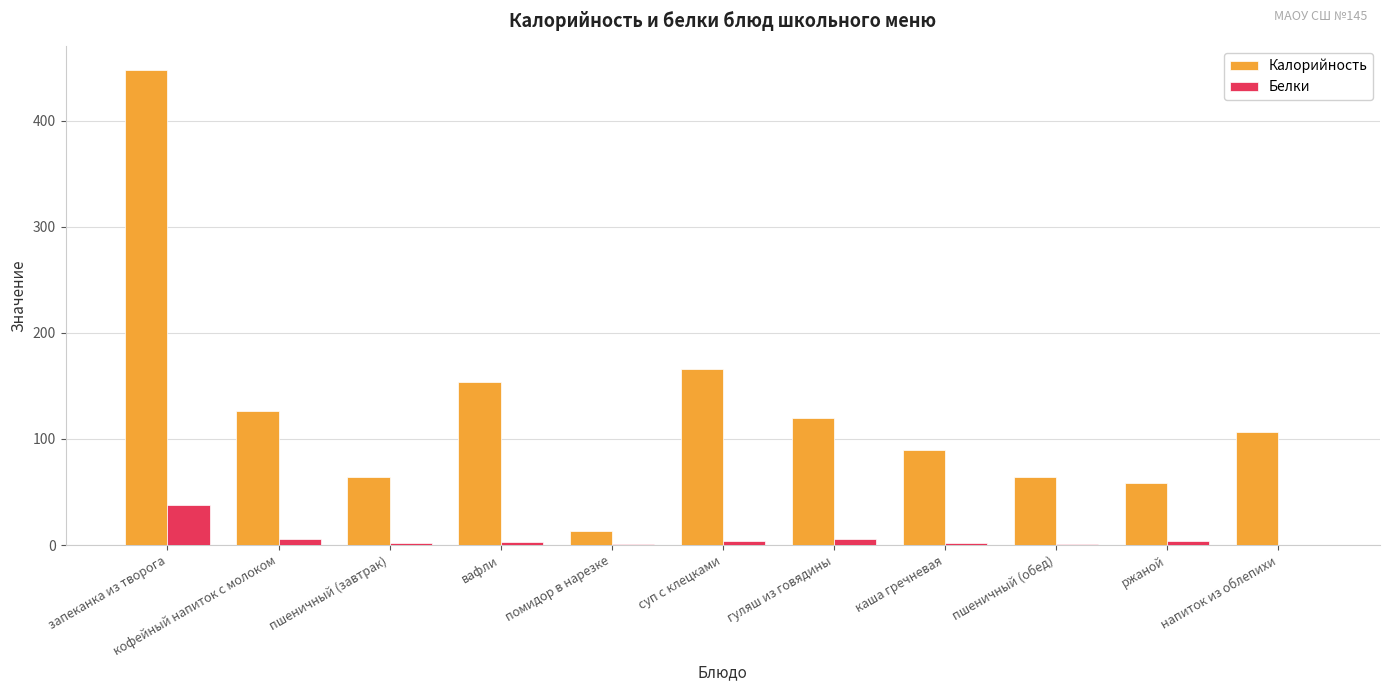

True or false: Калорийность has a value of 63.4 at напиток из облепихи.

False